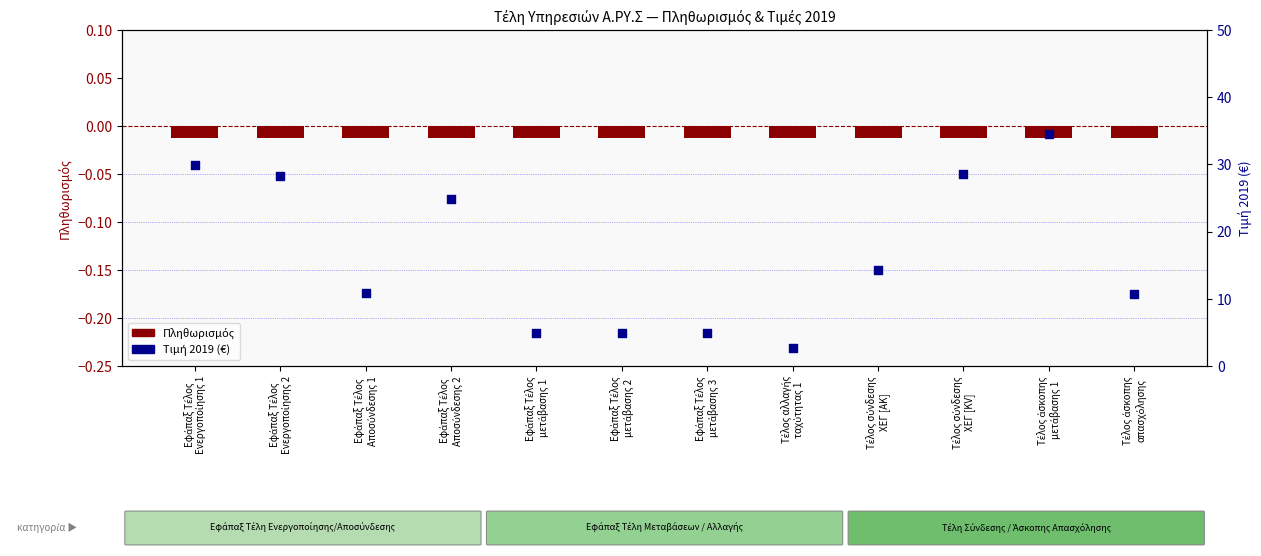

Which series reaches the maximum Y coordinate?

Τιμή 2019 (€)